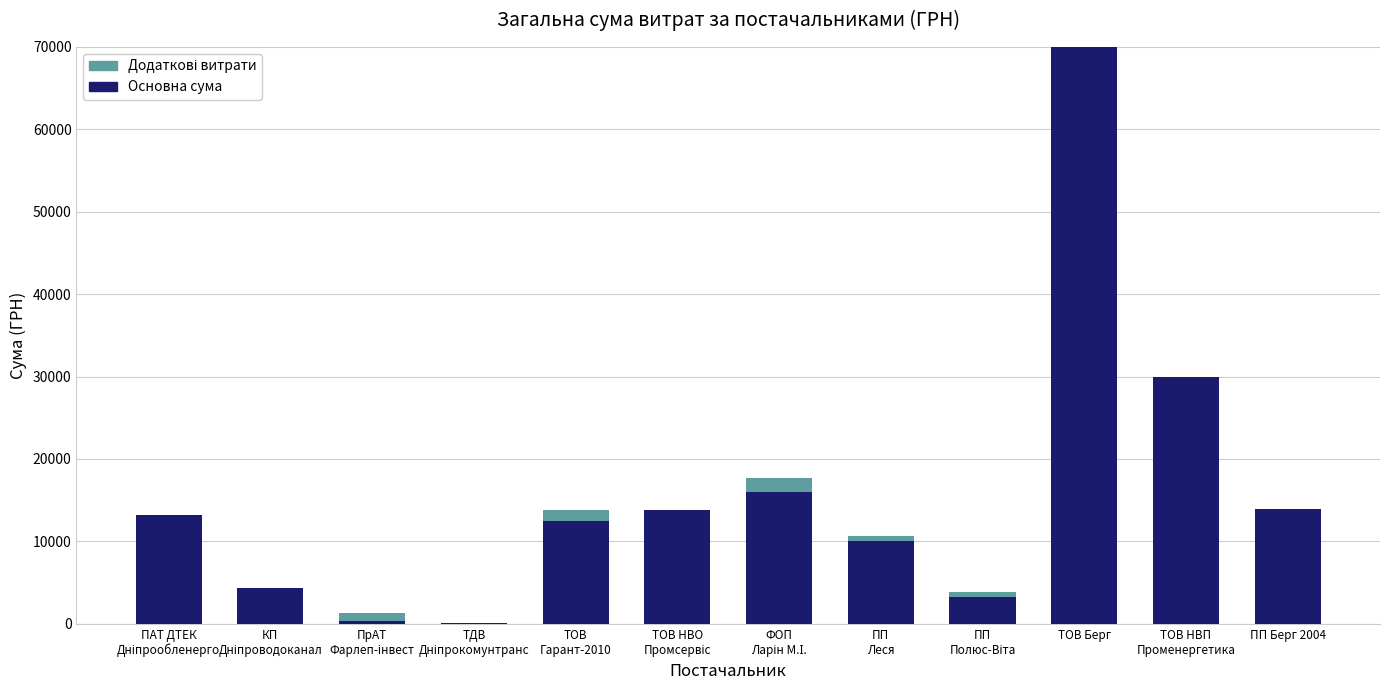

The value of Основна сума at ТОВ Берг is 104927.0. True or false?

False